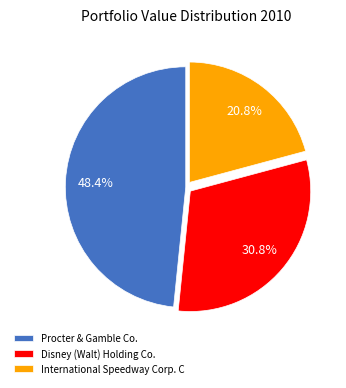

The Procter & Gamble Co. slice represents 48% of the pie. True or false?

True